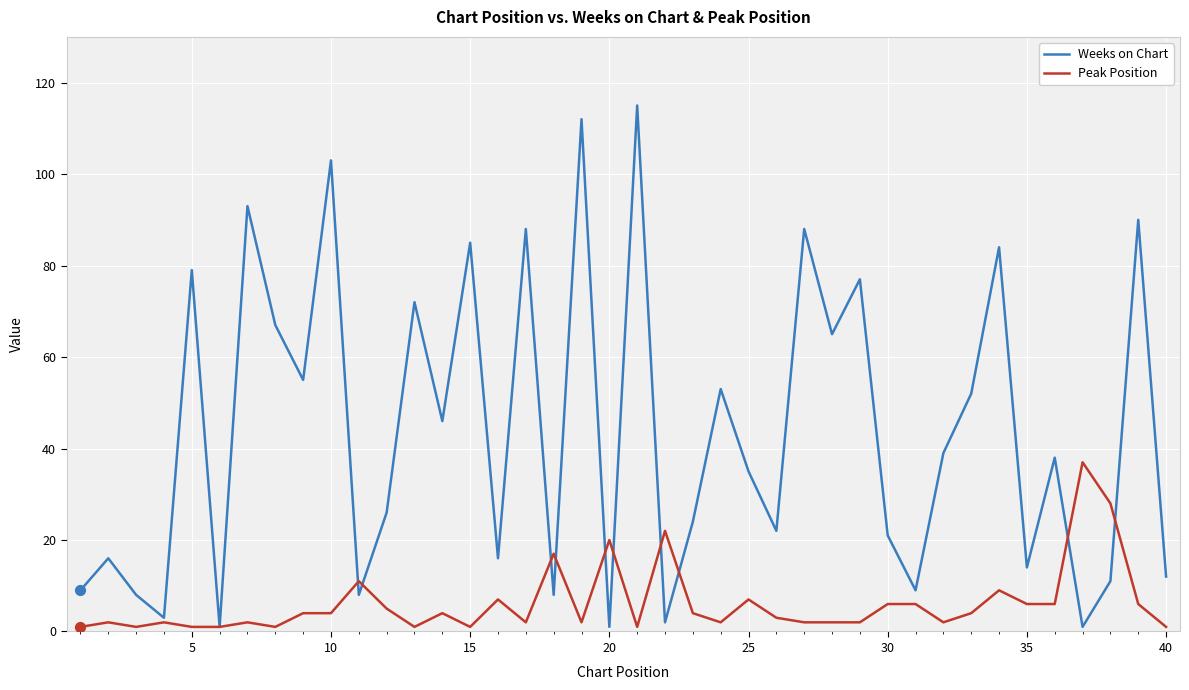

At how many categories does at least one series exceed 36?

21